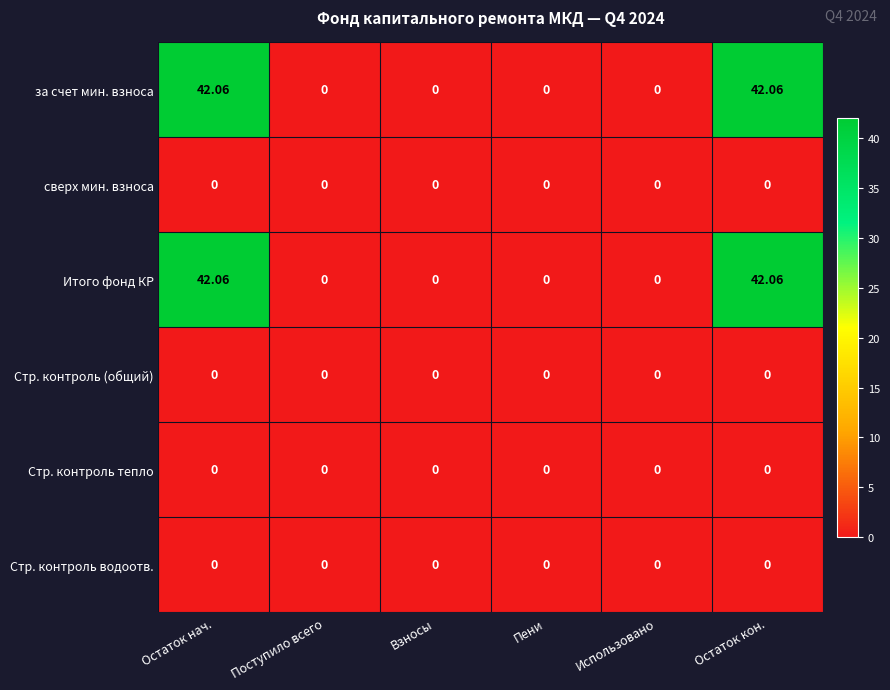

How many positive values does the за счет мин. взноса series have?

2